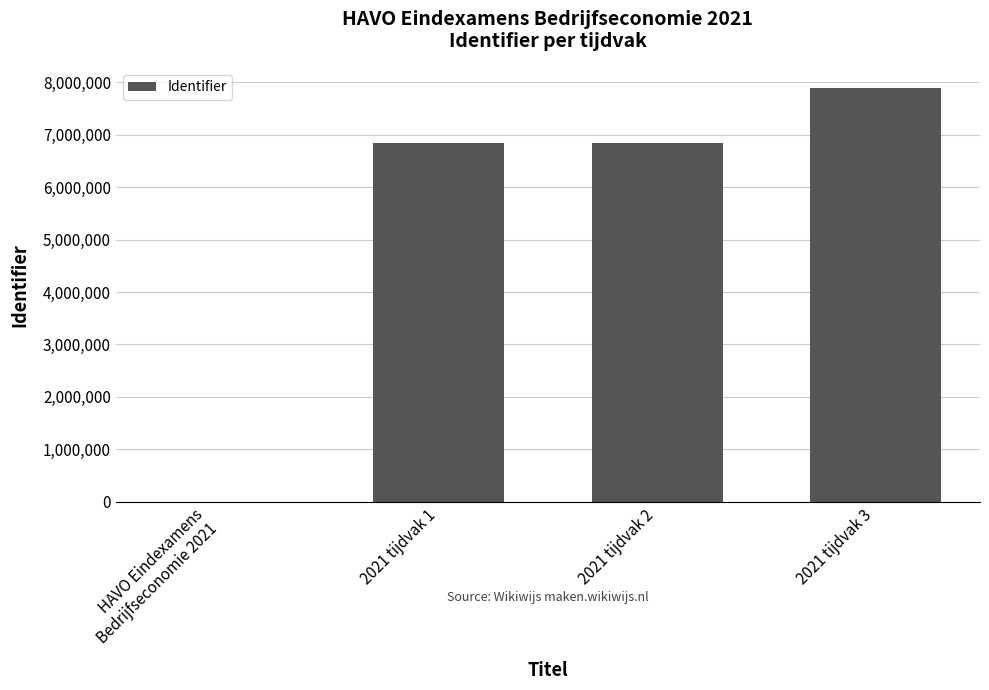

What is the change in value from 2021 tijdvak 1 to 2021 tijdvak 3?

+1031384